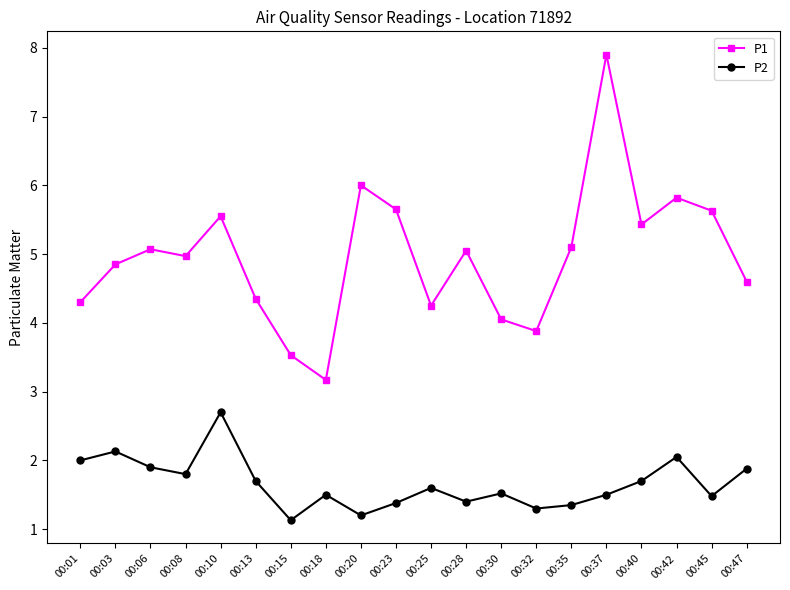

What is the spread (max minus min) of values at 00:08?

3.2